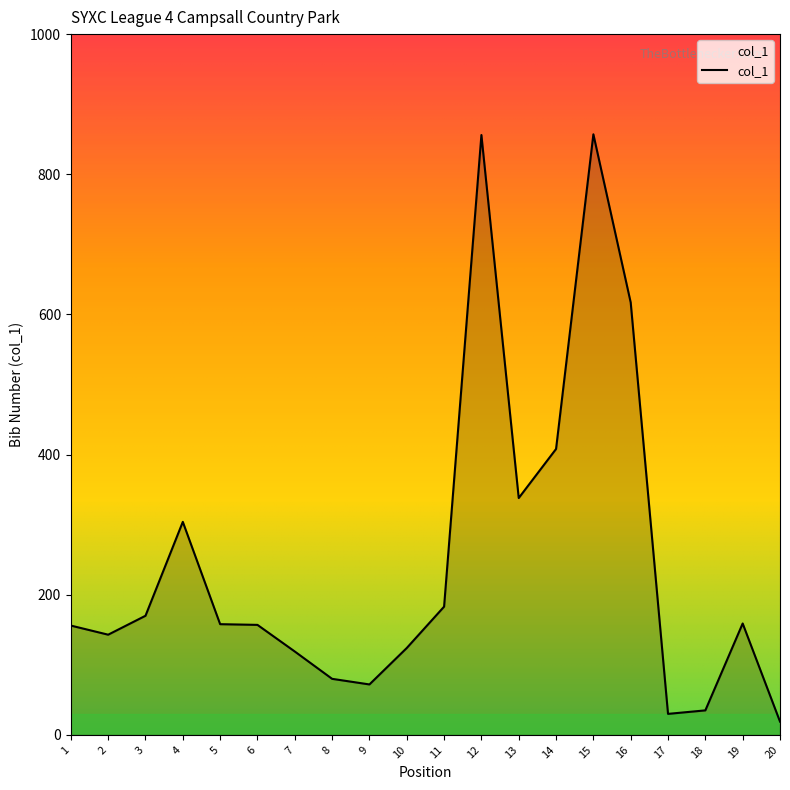

Between 18 and 20, which is larger?

18